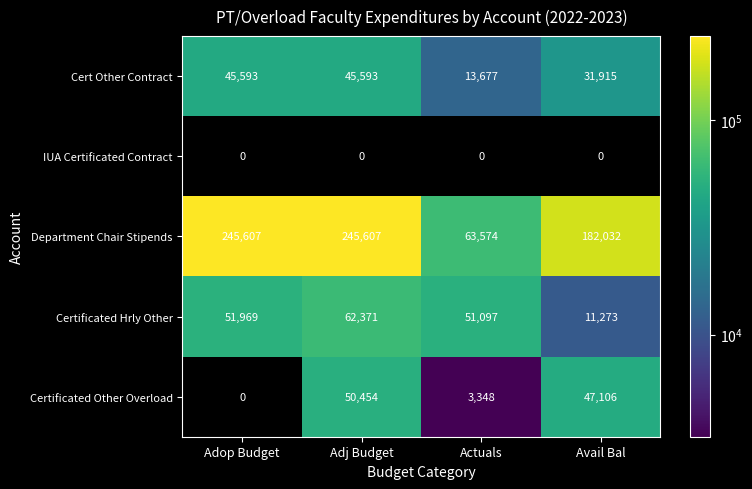

At which category is the sum across all series the highest?

Adj Budget